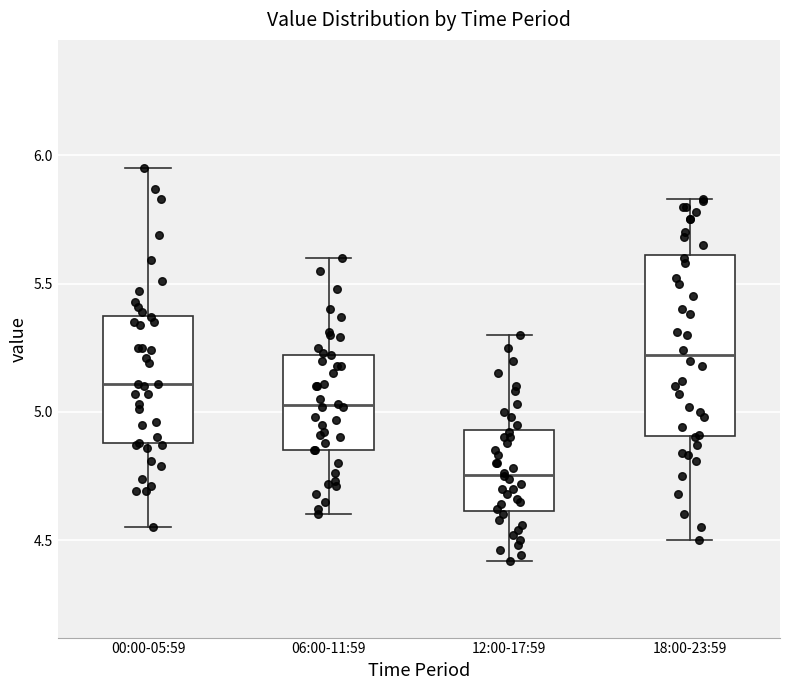

Reading left to right, transcribe this box plot: for each box, give where its median line is, the range the box spans, and where its two whiskers end, as read against the y-axis. The values are not printed on the chart, so give them approximately, as read against the axis.

00:00-05:59: median 5.10, box 4.90 to 5.40, whiskers 4.55 to 5.95
06:00-11:59: median 5.05, box 4.85 to 5.20, whiskers 4.60 to 5.60
12:00-17:59: median 4.75, box 4.60 to 4.95, whiskers 4.40 to 5.30
18:00-23:59: median 5.20, box 4.90 to 5.60, whiskers 4.50 to 5.85